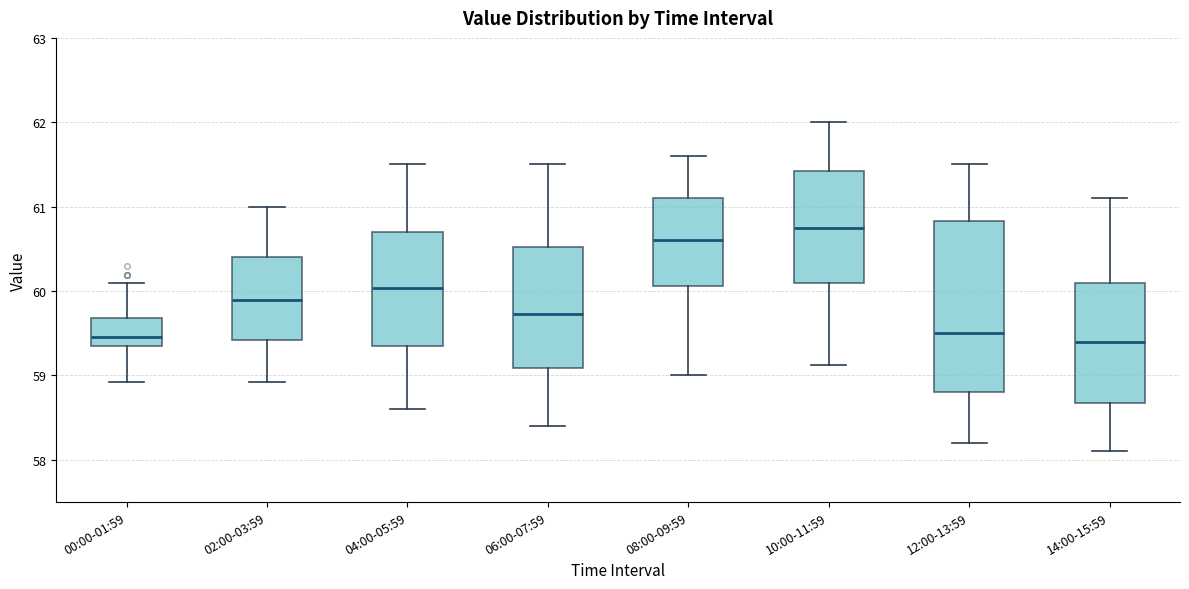

Where does the lower whisker of the box for 04:00-05:59 end on the y-axis? The values are not printed on the chart, so give them approximately, as read against the axis.

58.6